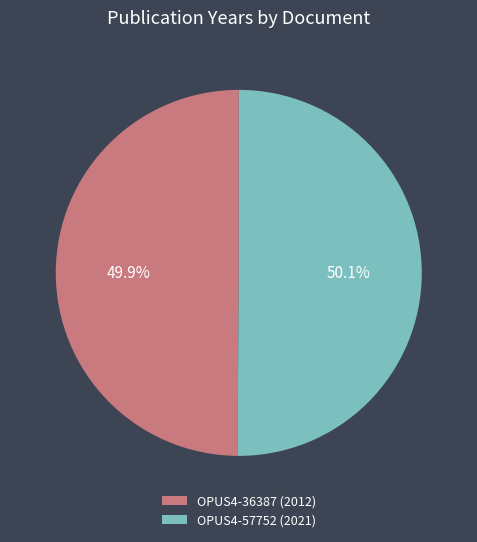

How many segments does this pie chart have?

2